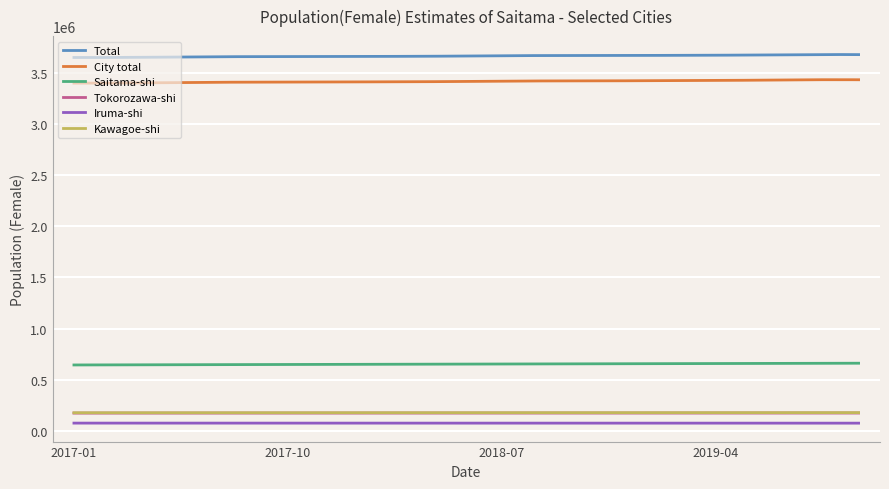

True or false: Iruma-shi and Tokorozawa-shi cross at least once.

False